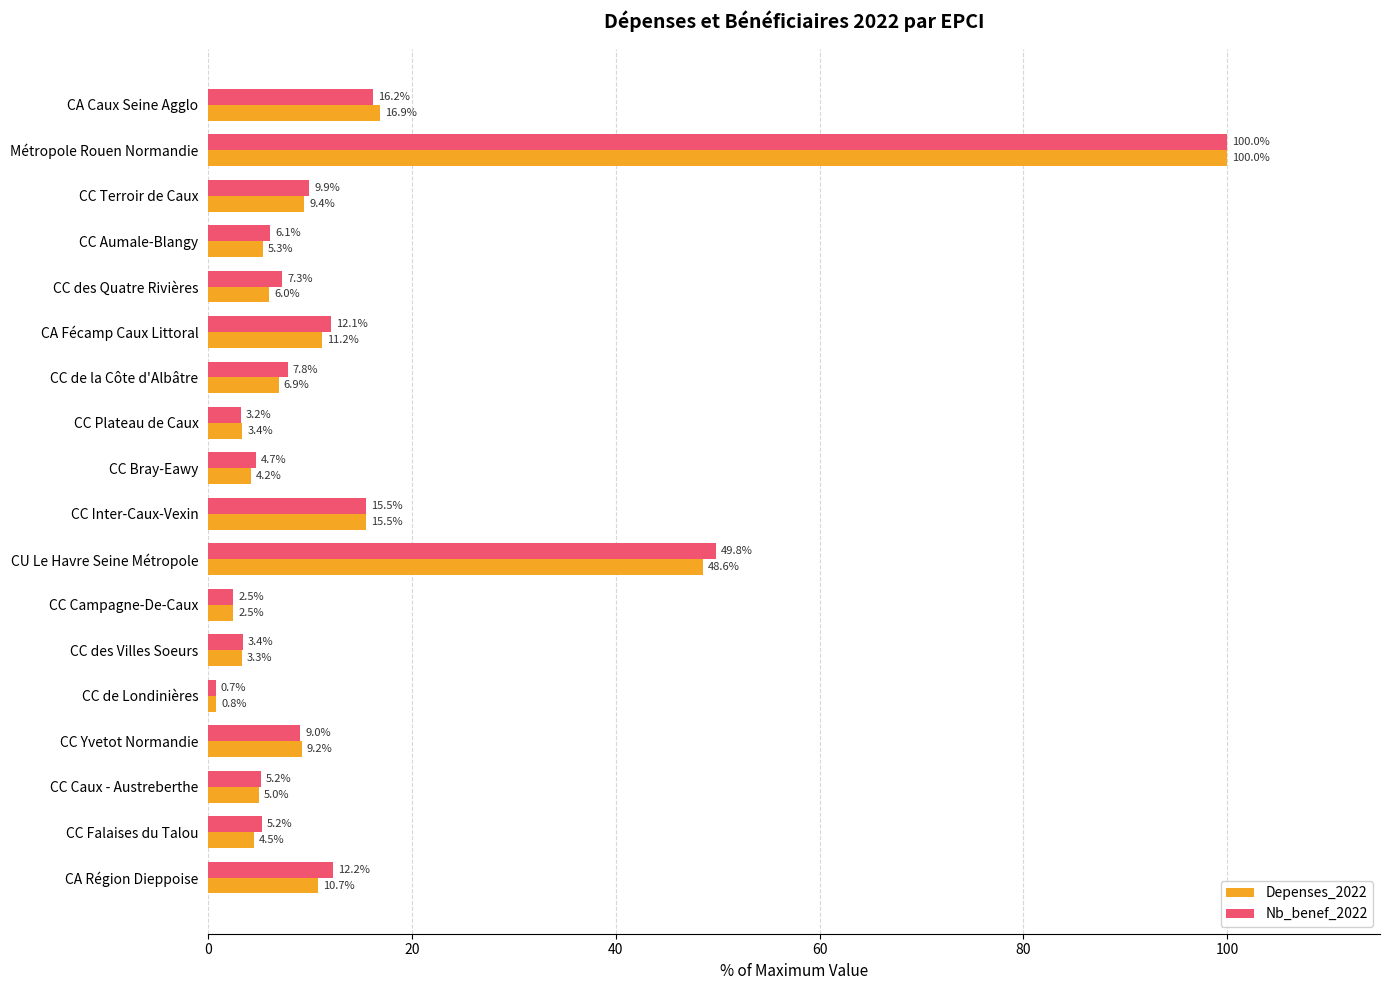

At which category is the sum across all series the highest?

Métropole Rouen Normandie